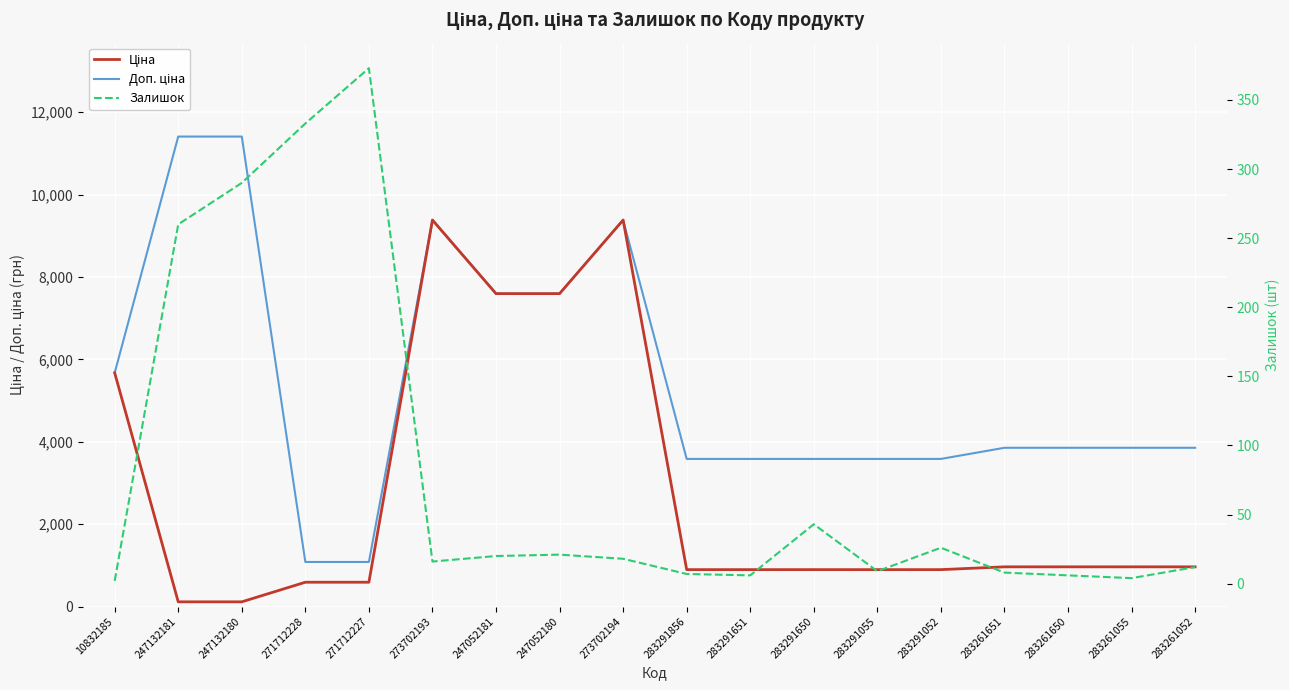

Which category has the lowest value in the Залишок series?

10832185